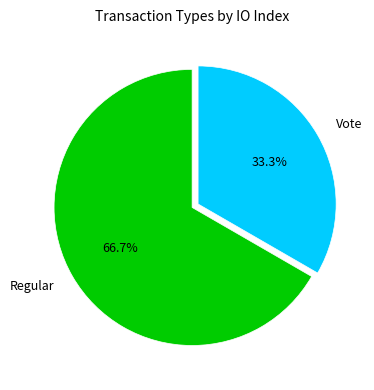

To the nearest percent, what percentage of the pie is Regular?

67%